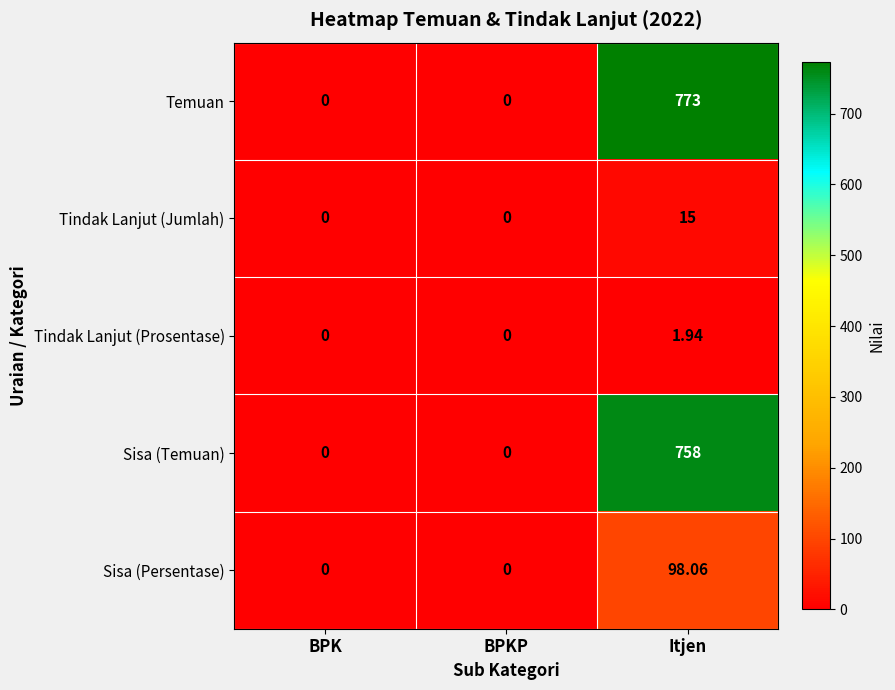

How many series are shown in this chart?

5